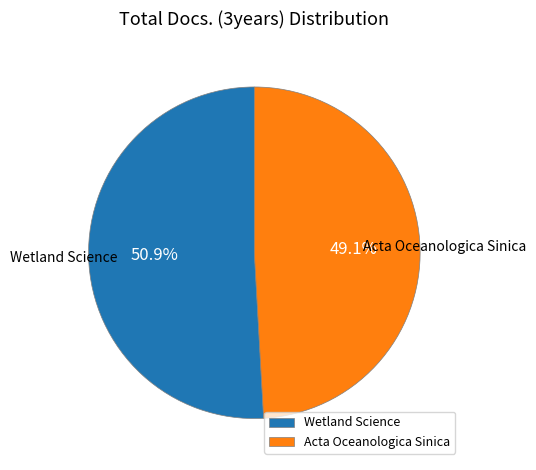

Which slice represents more than half of the pie?

Wetland Science